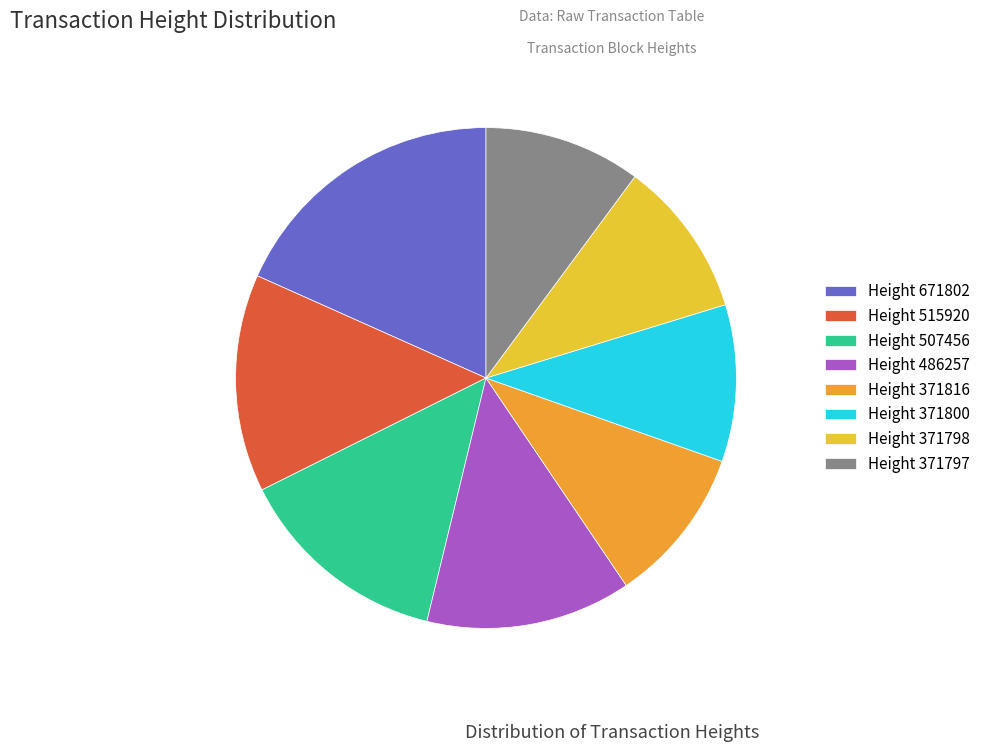

How many segments does this pie chart have?

8